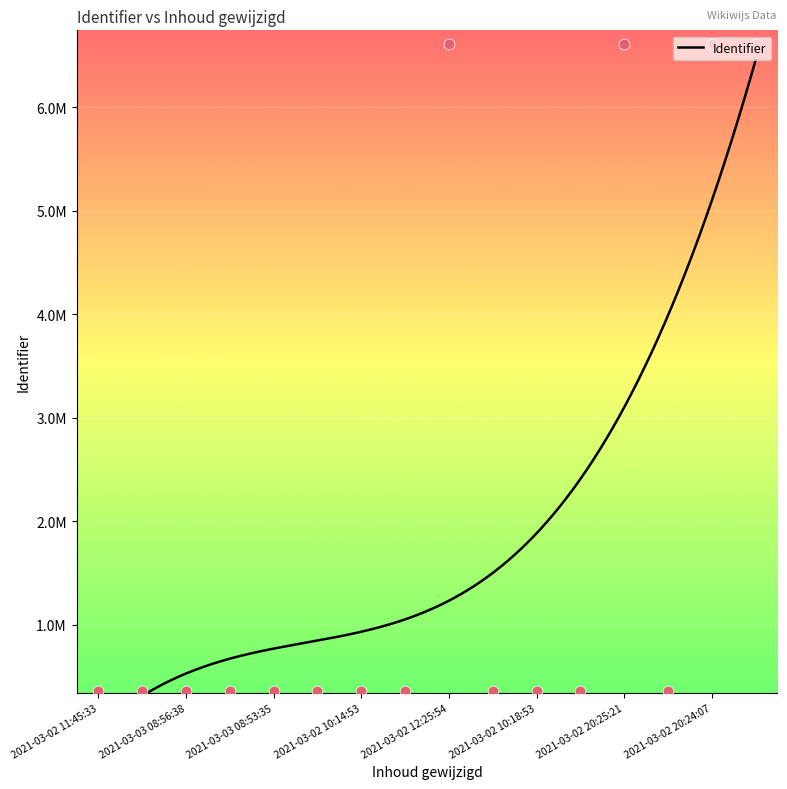

Approximately how many times larger is the value at 2021-03-02 12:25:54 compared to 2021-03-03 08:43:06?

1.0